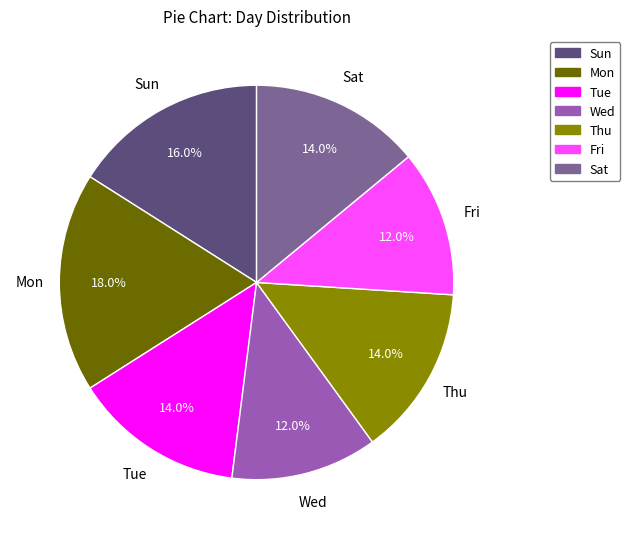

What is the ratio of the value at Sun to the value at Wed?

1.3